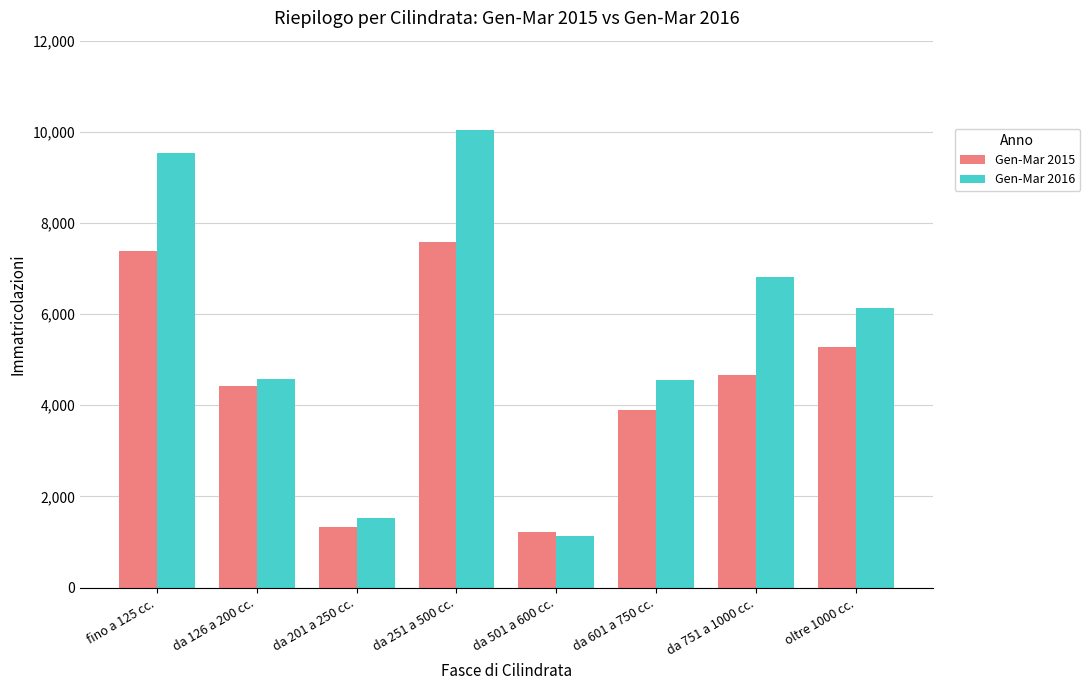

Is it true that Gen-Mar 2015 equals 780 at da 501 a 600 cc.?

False